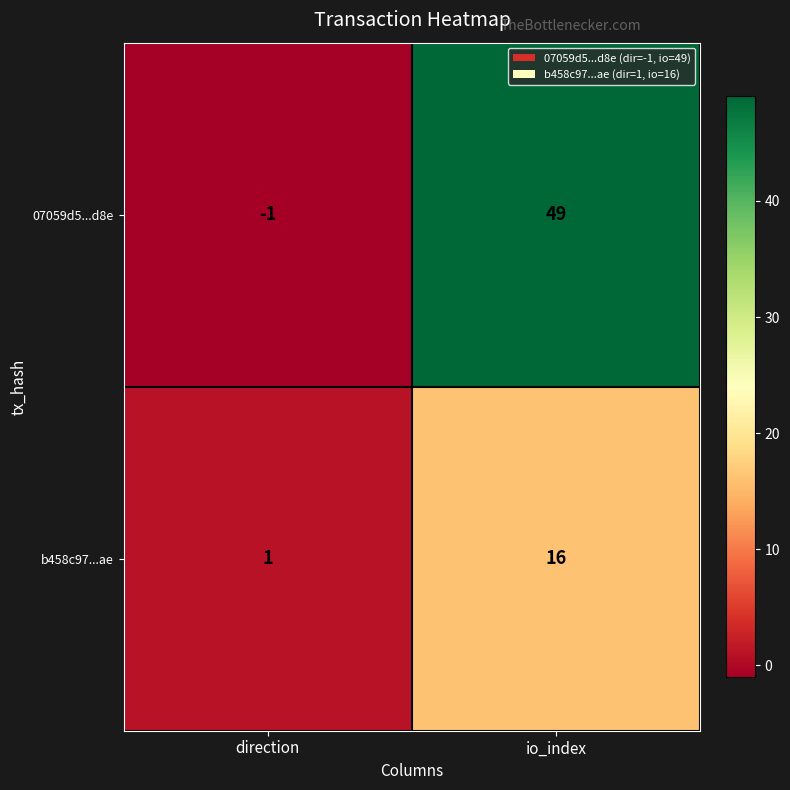

Rank the series at io_index from lowest to highest value.

b458c97...ae, 07059d5...d8e